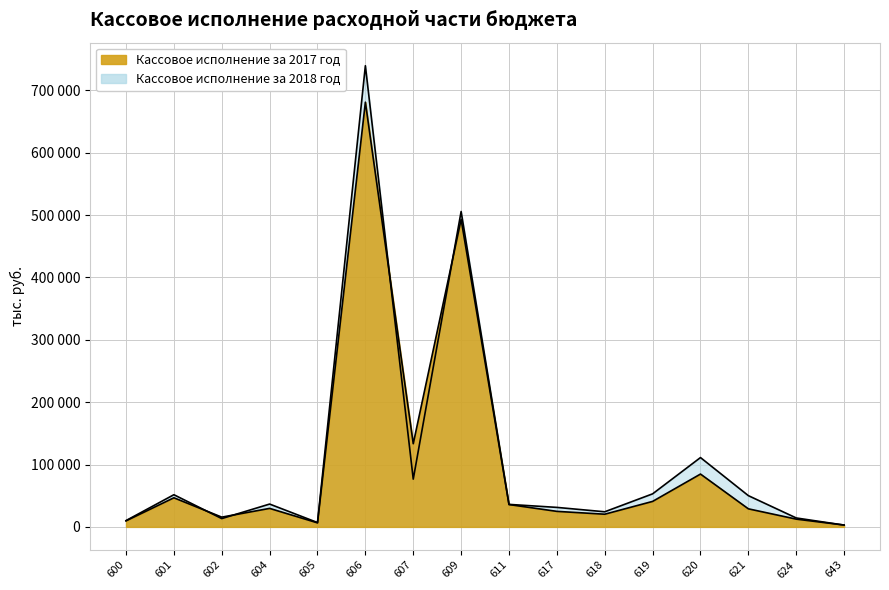

List the labels in order of Кассовое исполнение за 2017 год value, smallest first.

643, 605, 600, 624, 602, 618, 617, 621, 604, 611, 619, 601, 620, 607, 609, 606